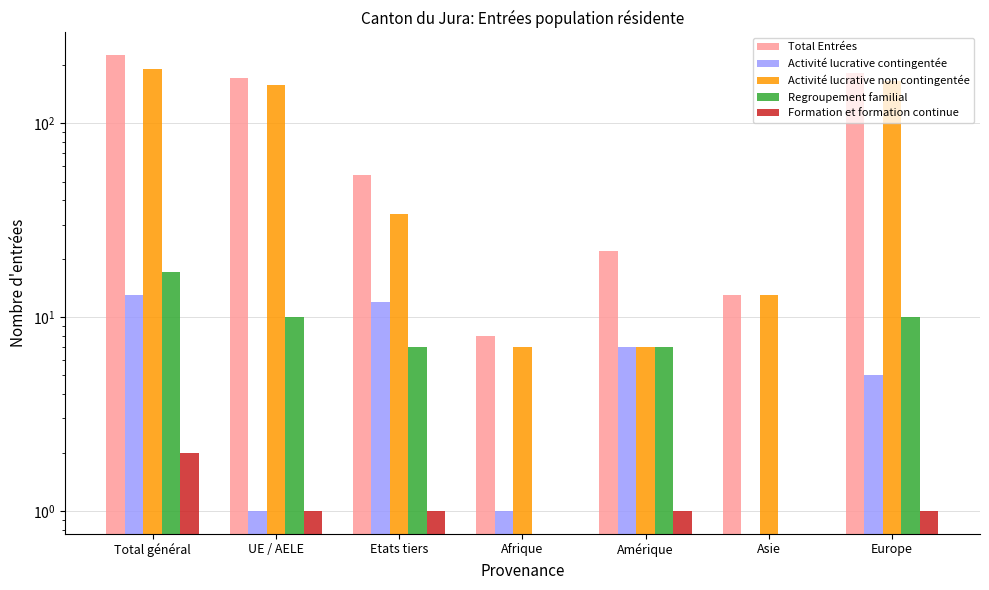

What is the greatest value displayed?

224